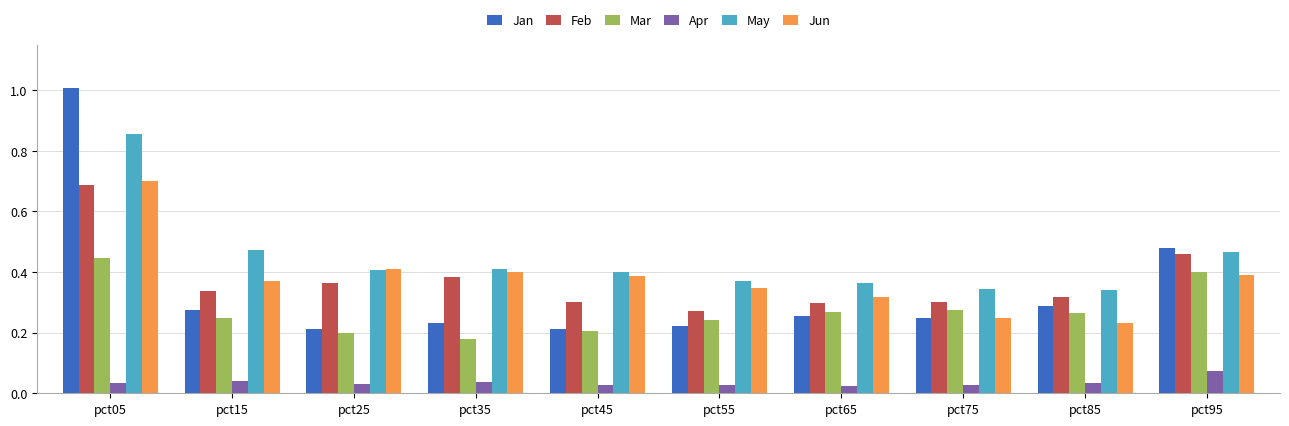

What is the maximum value for Feb?

0.7